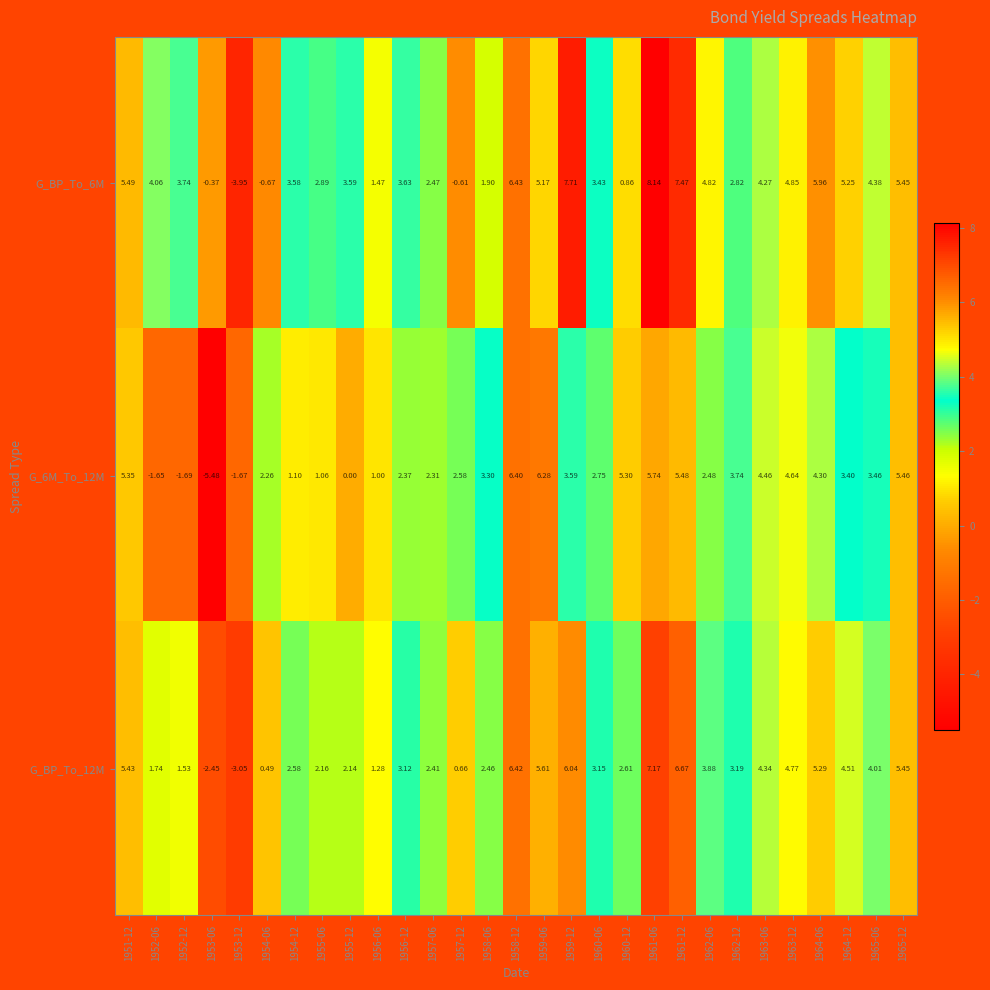

Which label corresponds to the largest value in the chart?

1961-06